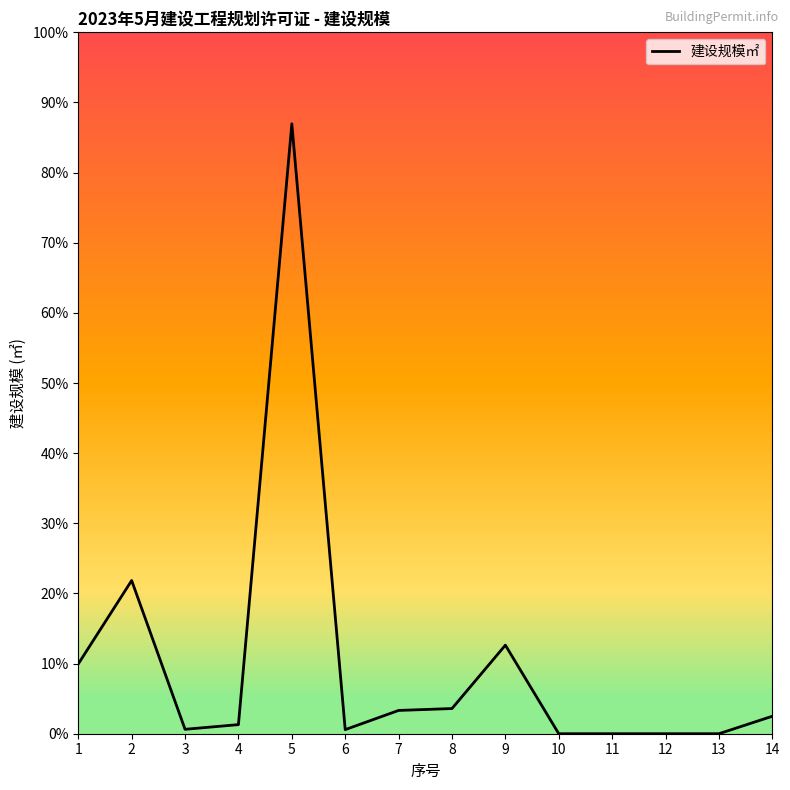

Where is the first local minimum?

3